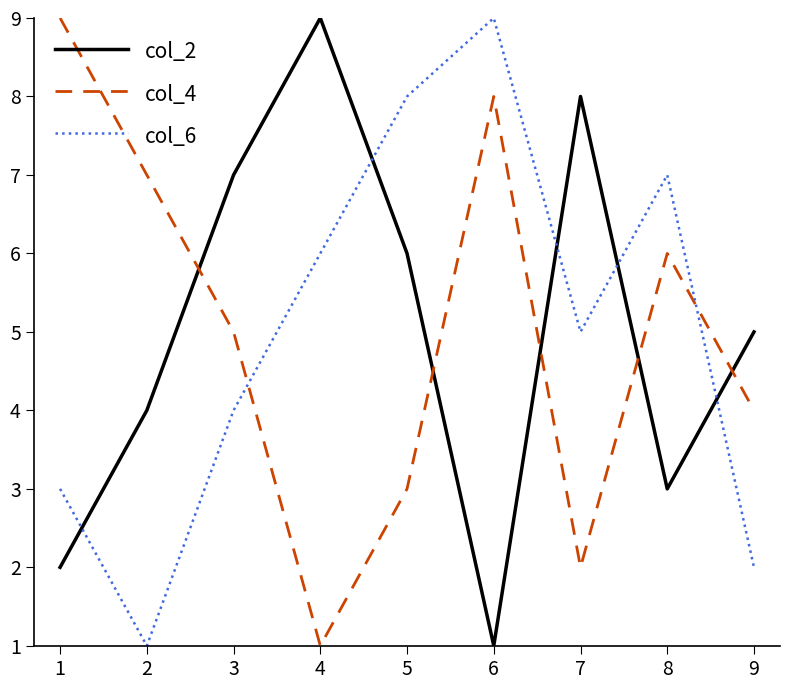

Is it true that col_4 equals 8 at 6?

True